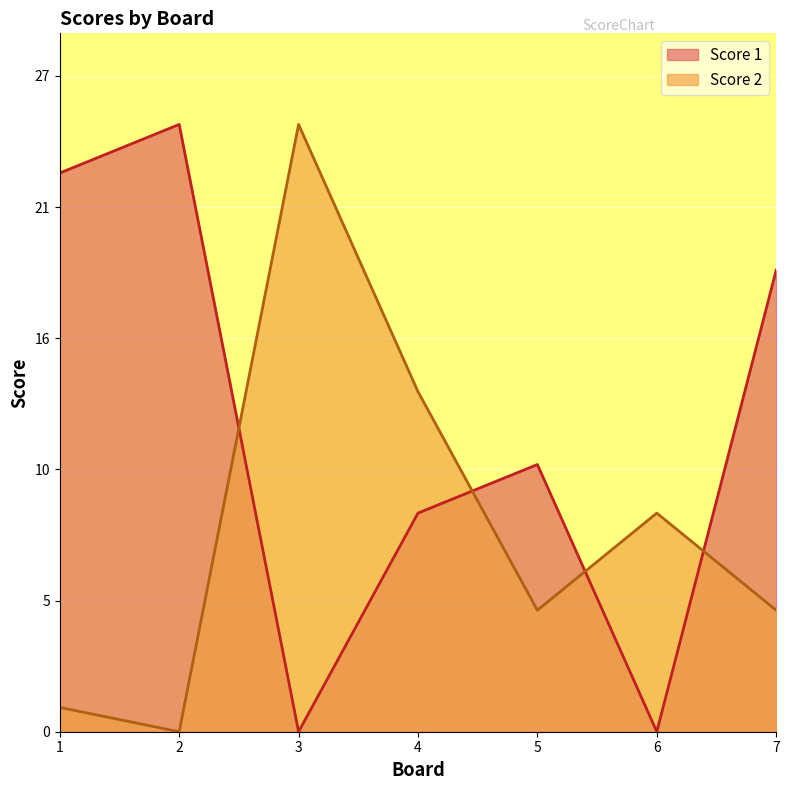

True or false: Score 2 has a value of 5 at 7.

True